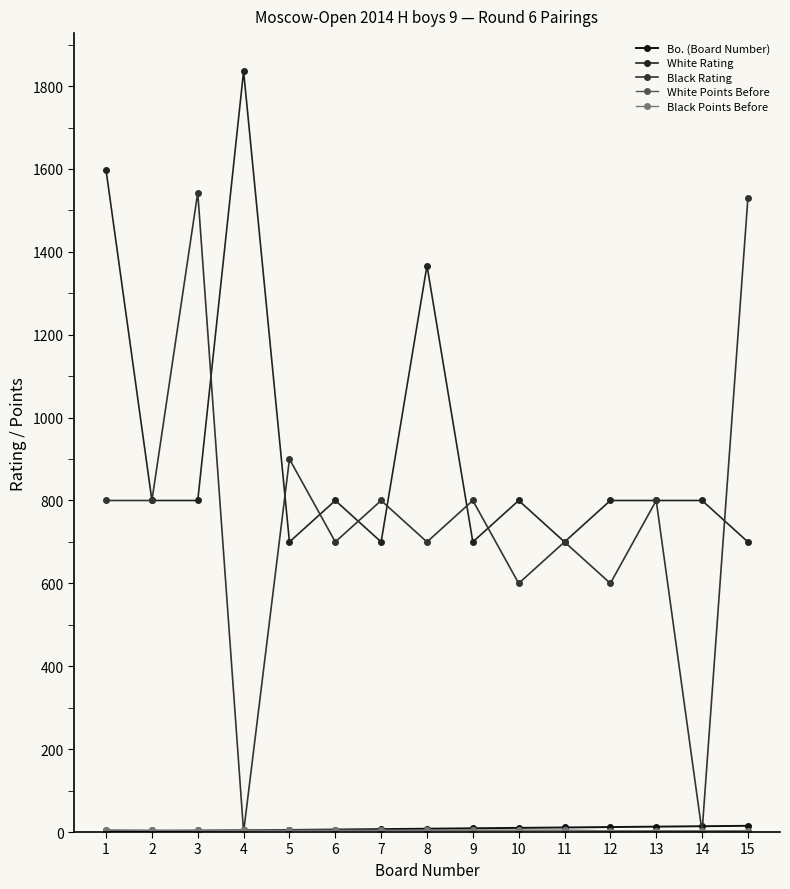

How many categories are shown in the chart?

15